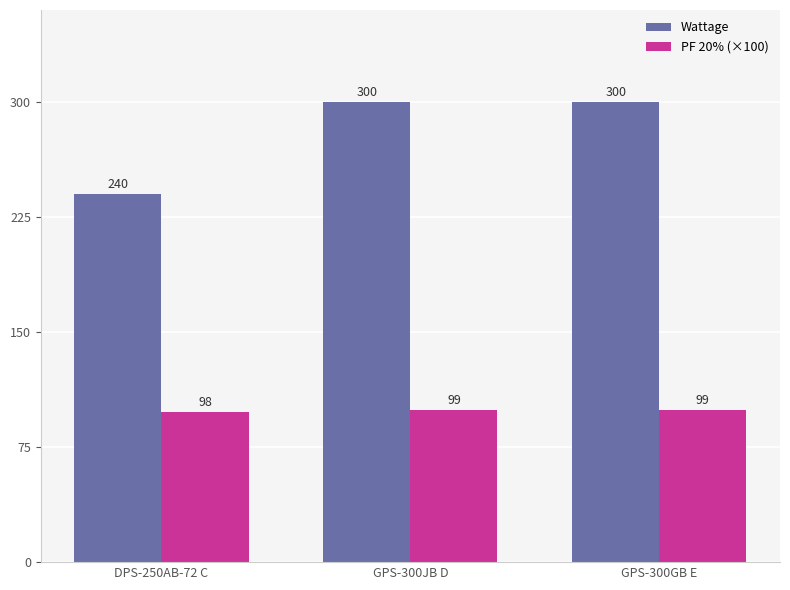

What are all the series names shown in the legend?

Wattage, PF 20% (×100)